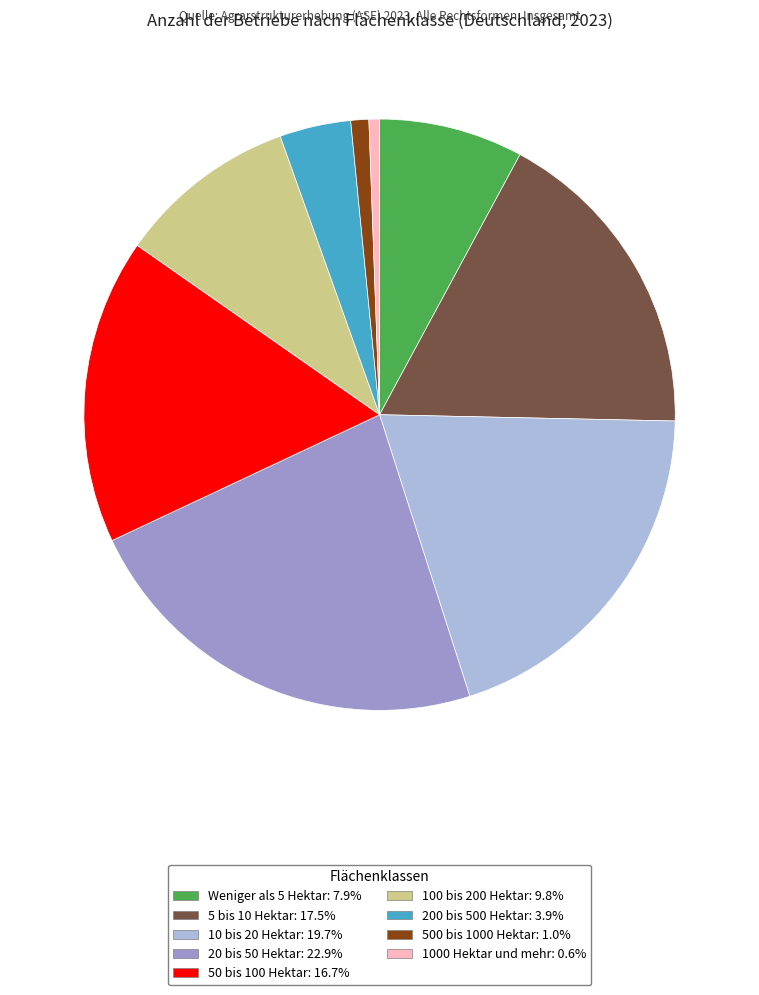

The 200 bis 500 Hektar slice represents 4% of the pie. True or false?

True